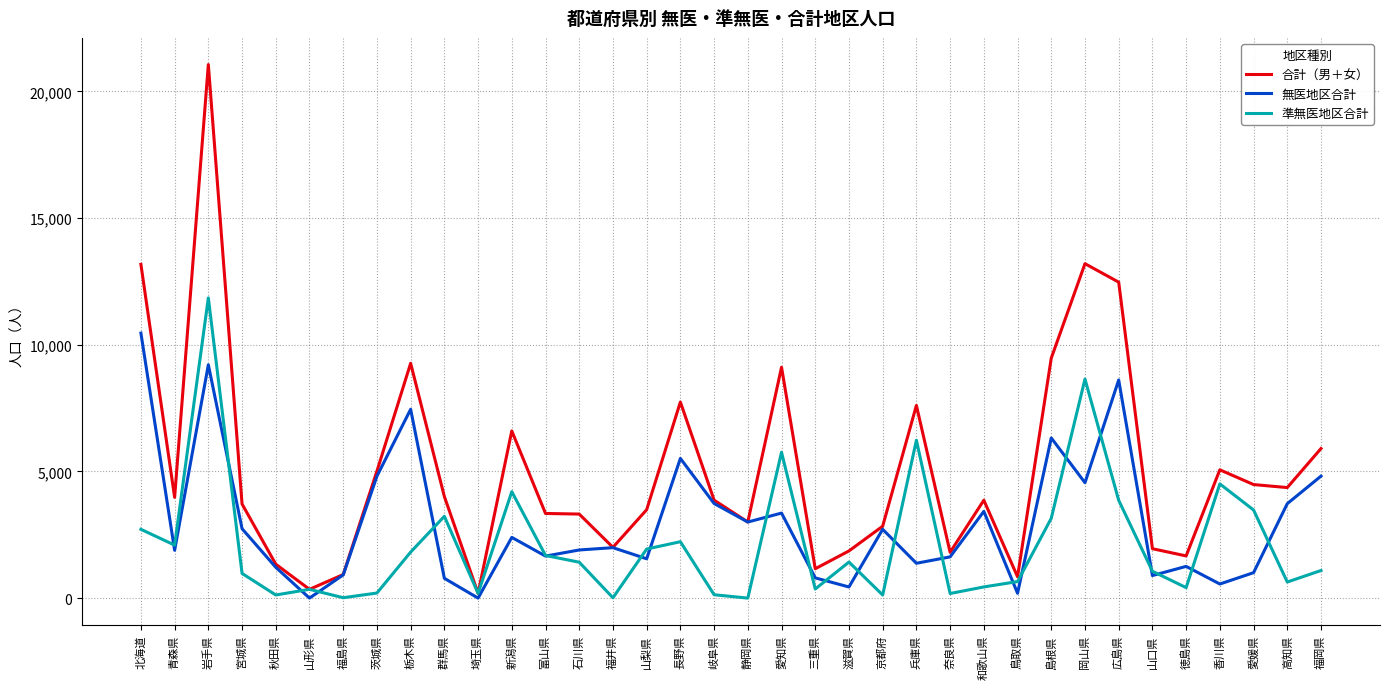

What is the sum of the 準無医地区合計 values at 富山県 and 群馬県?

4911